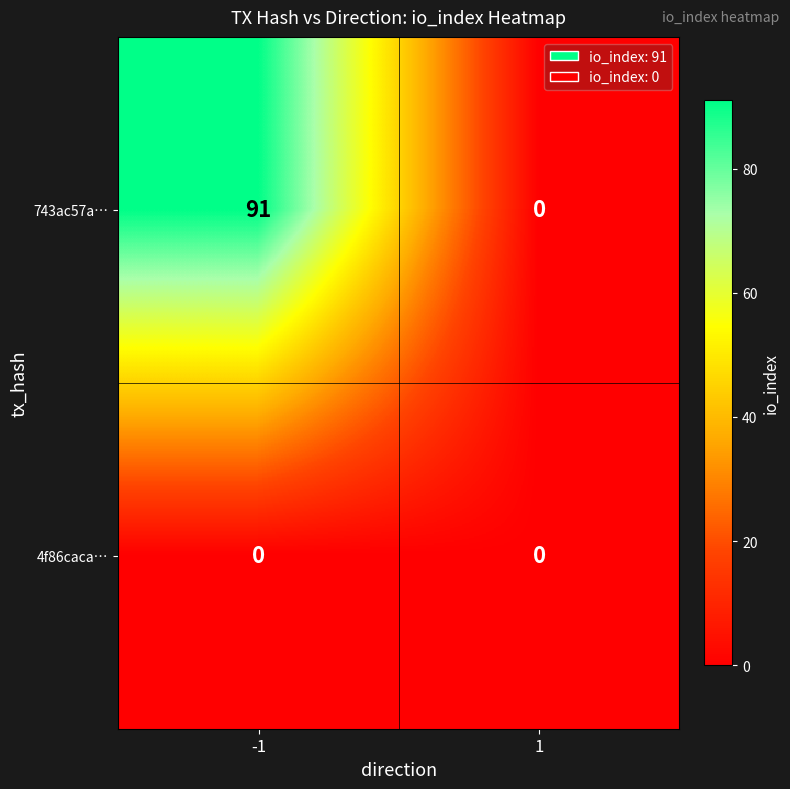

Which series has the largest total across all categories?

743ac57a…